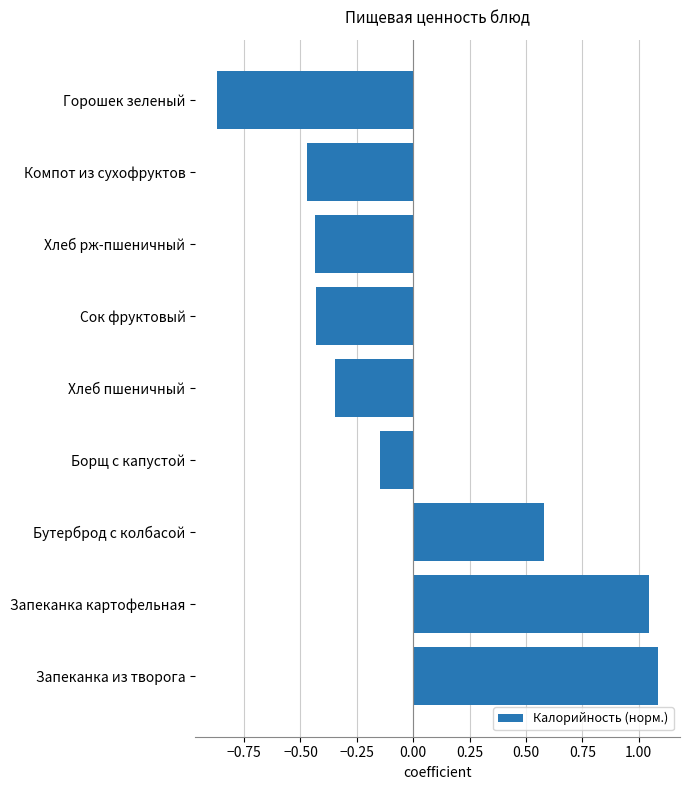

Count the number of categories in the chart.

9